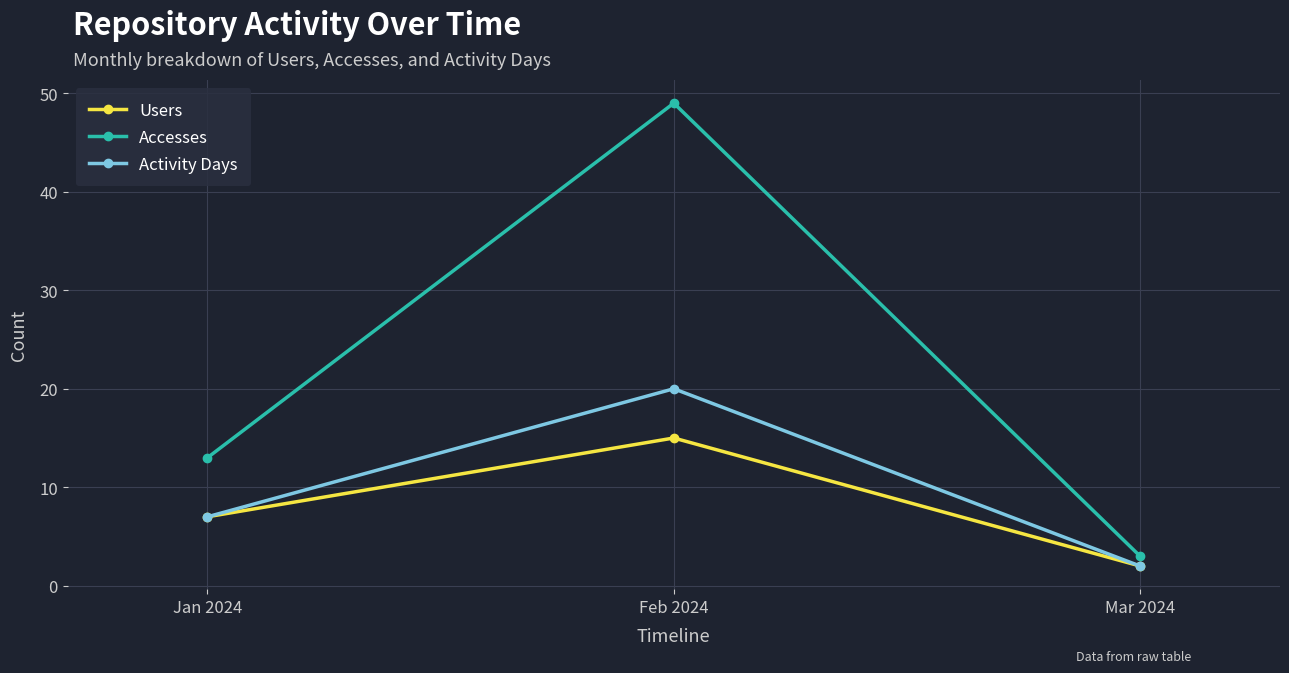

What is the difference between the maximum and second lowest values in the Users series?

8